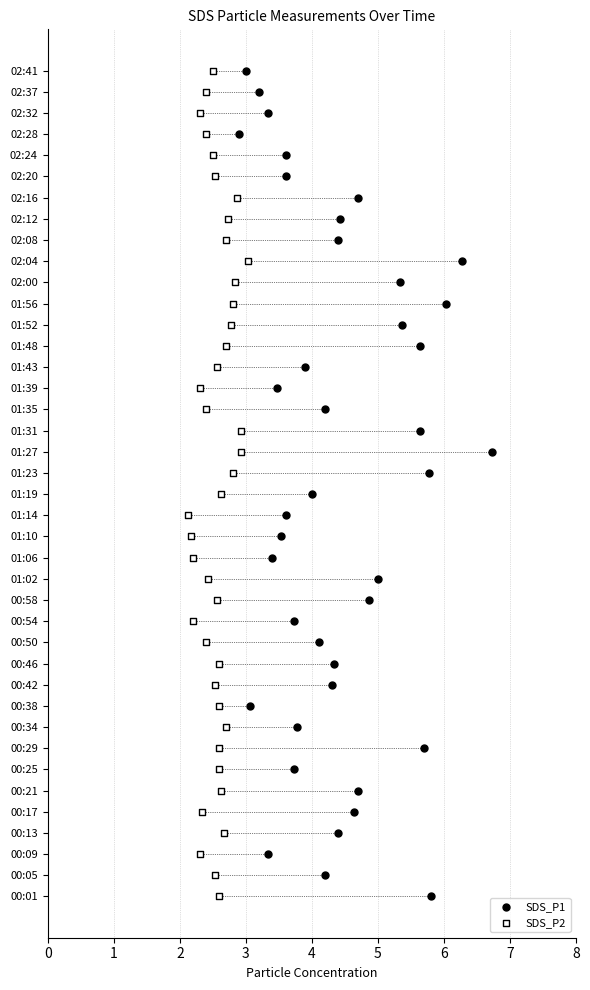

What are all the series names shown in the legend?

SDS_P1, SDS_P2